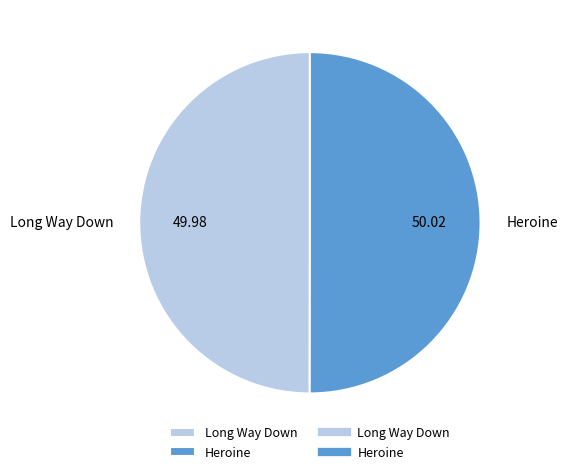

What is the ratio of the value at Heroine to the value at Long Way Down?

1.0